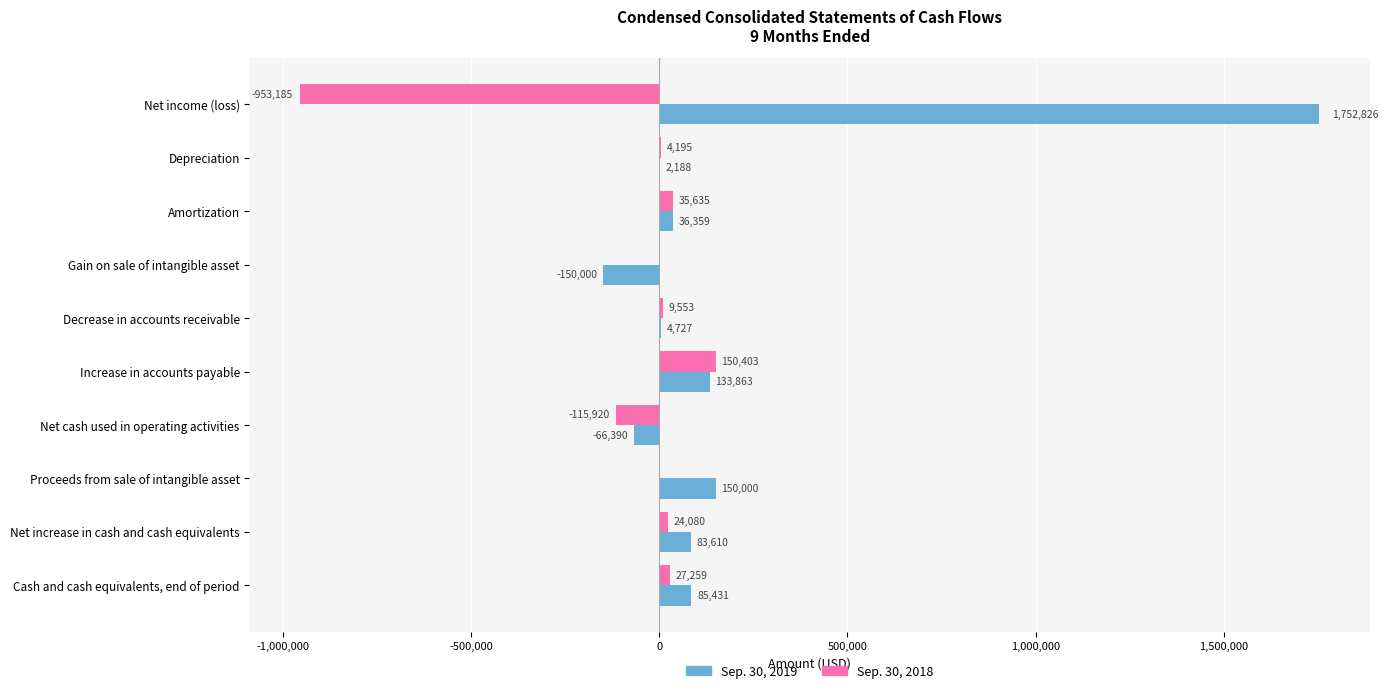

Where is Sep. 30, 2019 nearest to the value 801413?

Proceeds from sale of intangible asset